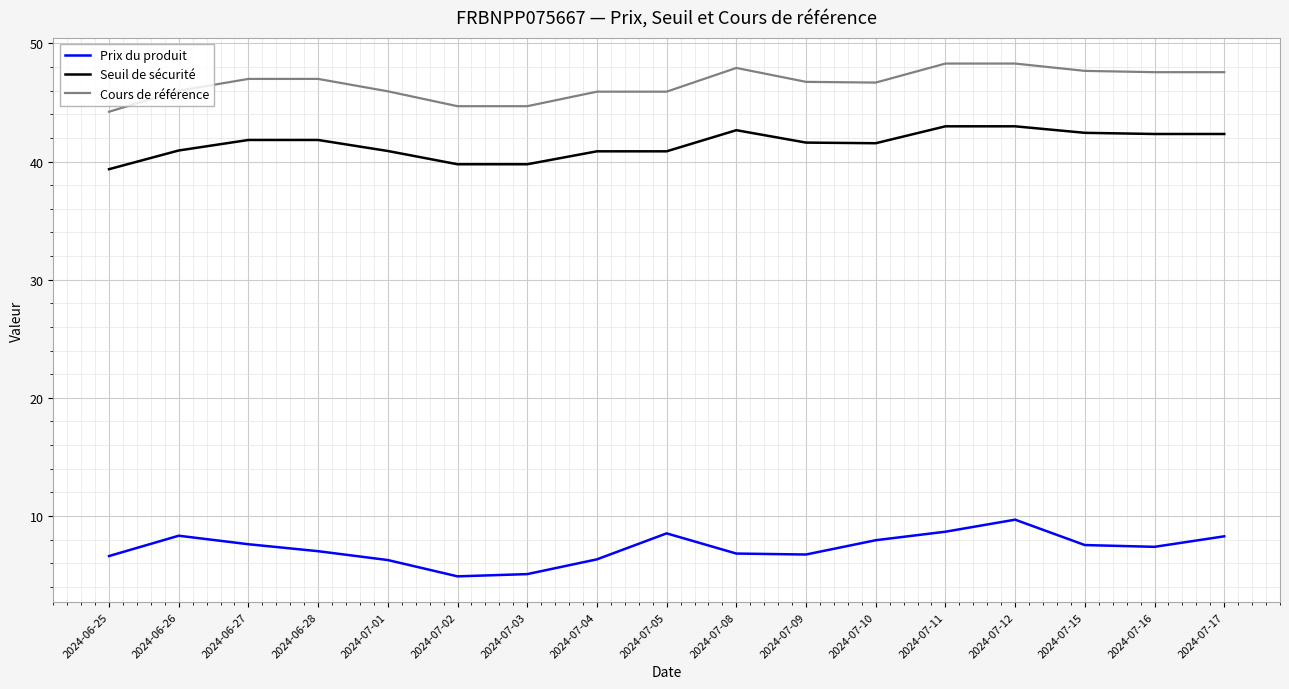

What is the total value across all series at 2024-06-25?

90.2